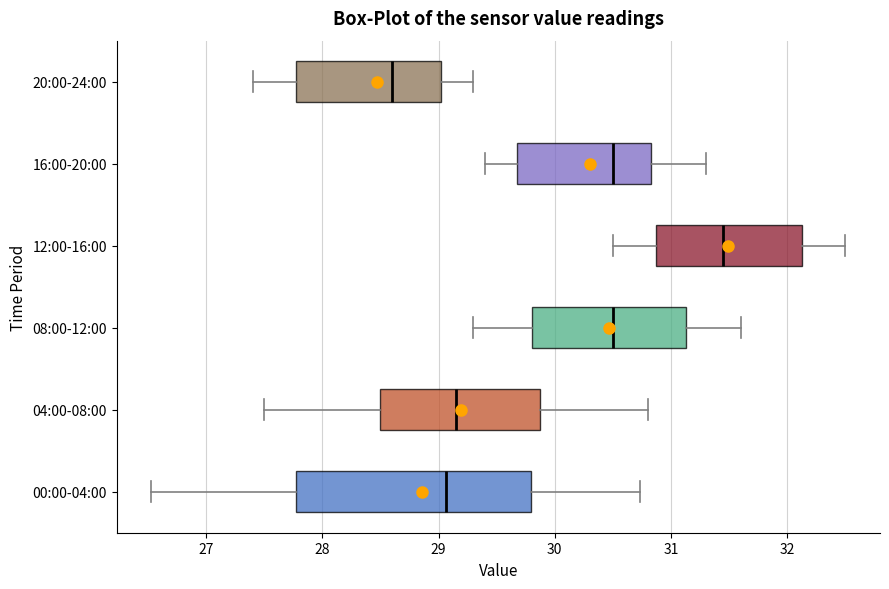

Comparing the boxes themselves (not the whiskers), which one is the widest?

00:00-04:00